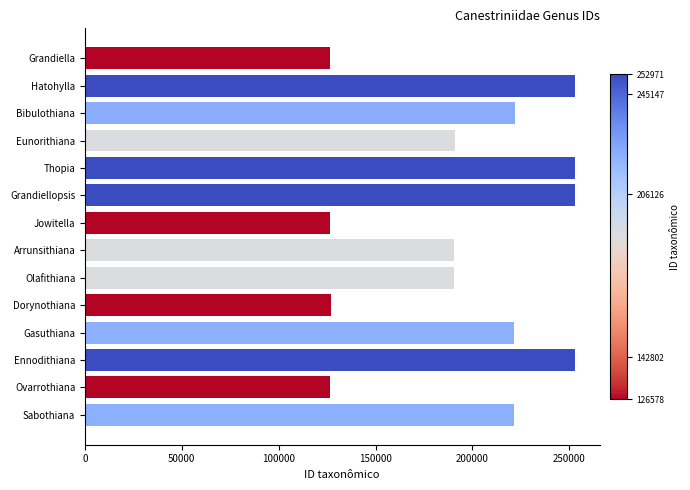

Approximately how many times larger is the value at Gasuthiana compared to Grandiella?

1.8